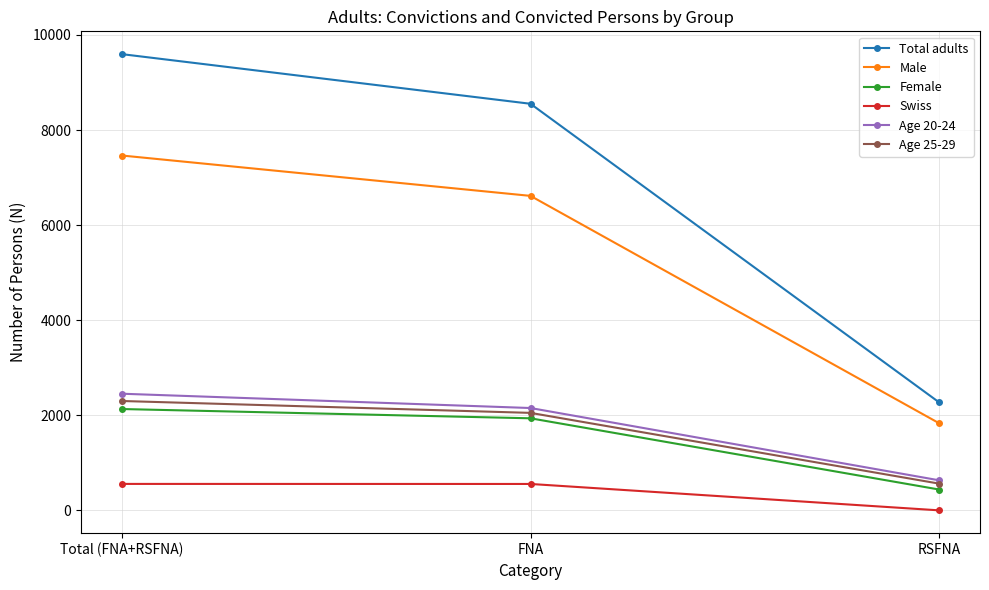

Is the value of Total adults at FNA greater than the value of Female at FNA?

Yes